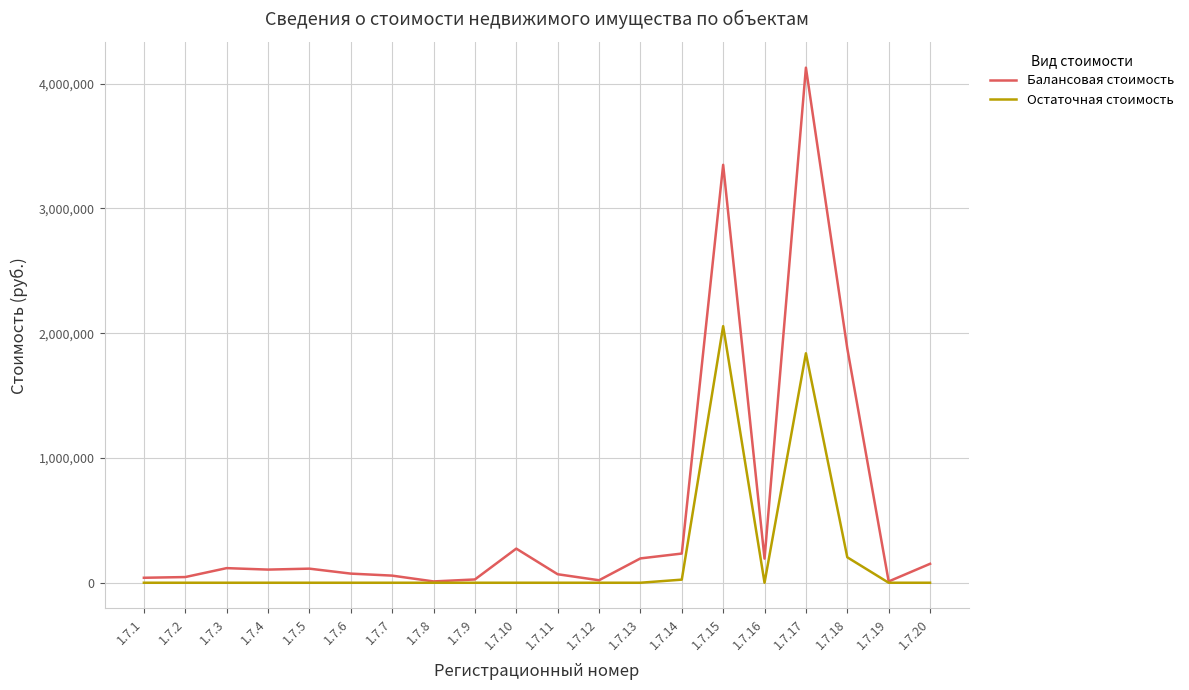

What is the sum of all Остаточная стоимость values?

4124047